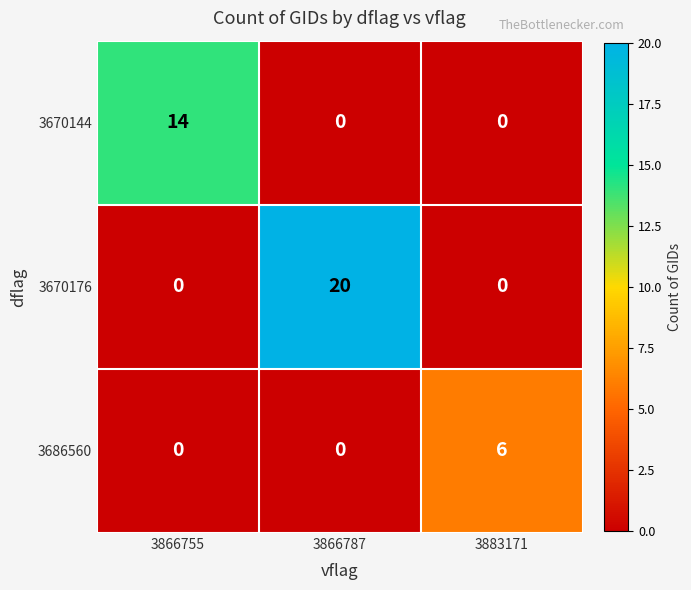

At which category is the sum across all series the highest?

3866787